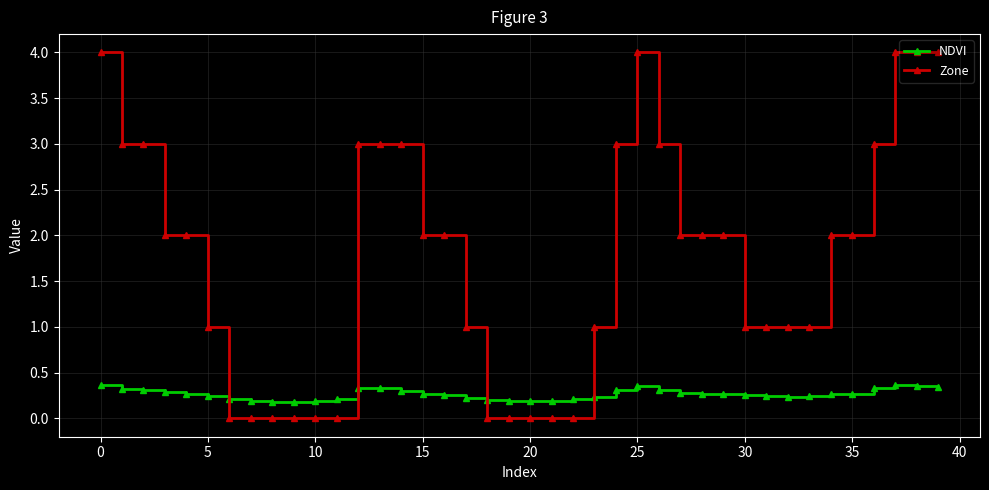

What is the difference between the second highest and minimum values in the Zone series?

4.0